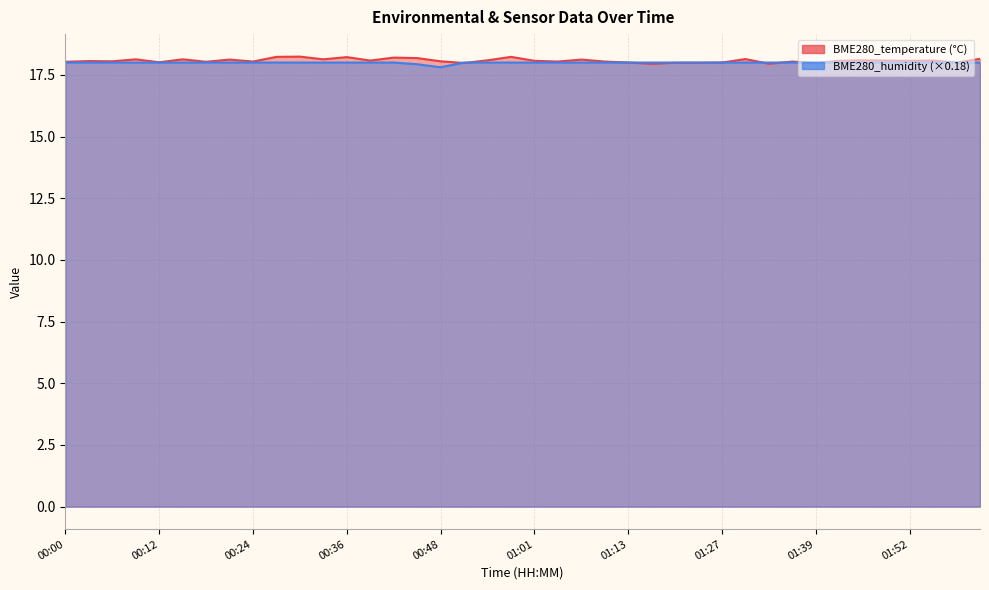

Is it true that BME280_temperature equals 18.0 at 01:10?

True